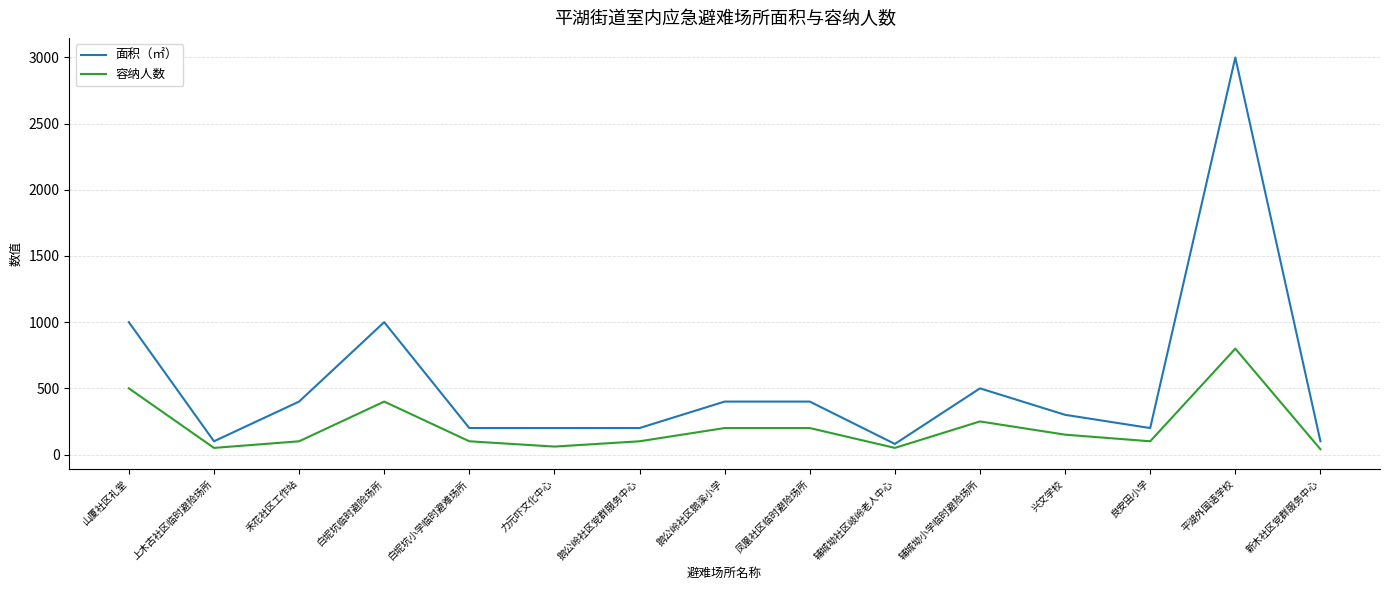

The value of 面积（㎡） at 鹅公岭社区鹅溪小学 is 400. True or false?

True